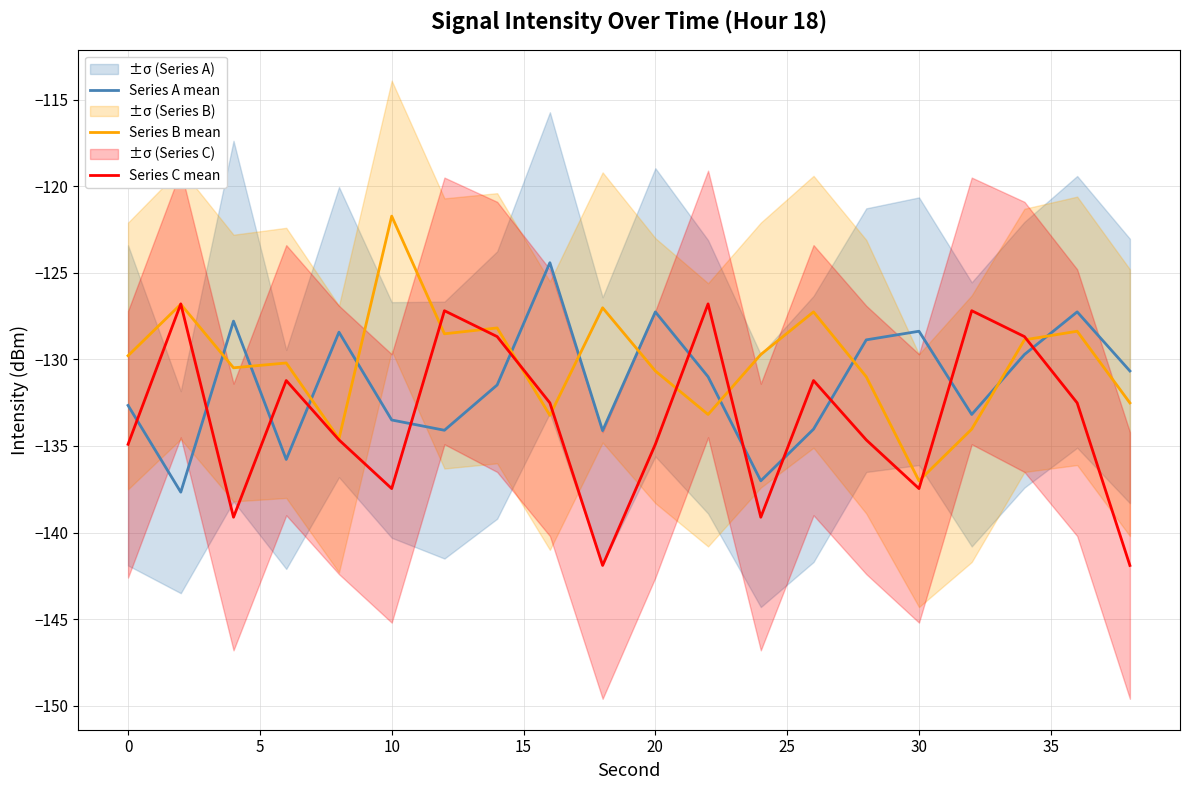

Is it true that Series B mean equals -137.0 at 30?

True